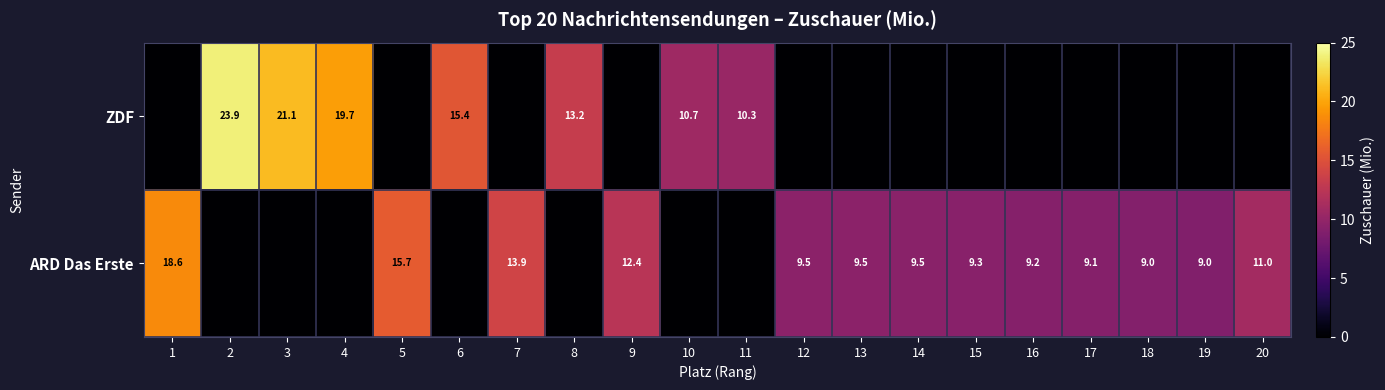

True or false: ZDF has a value of 6.4 at 10.

False